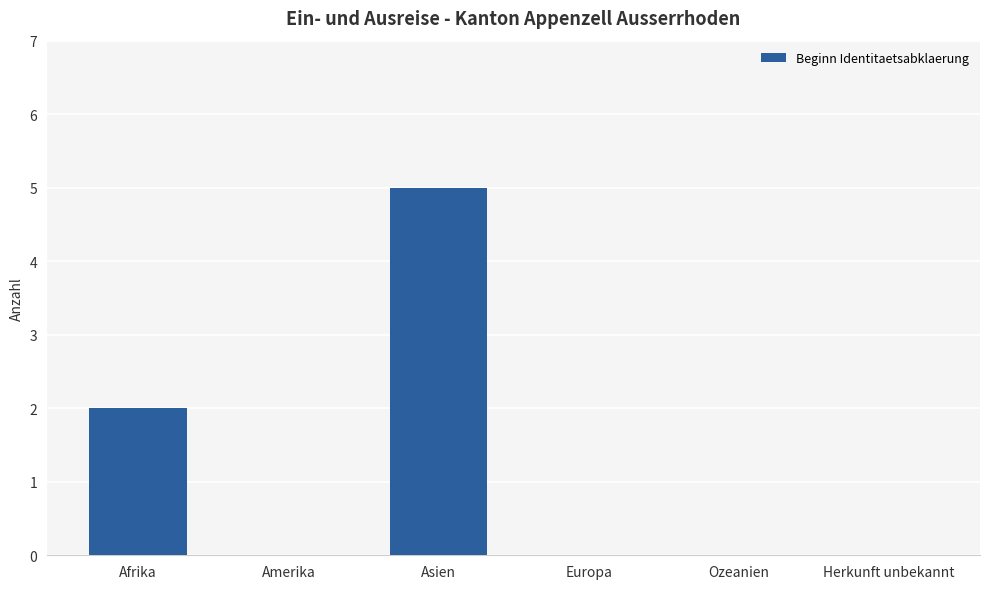

Read the value at Afrika.

2